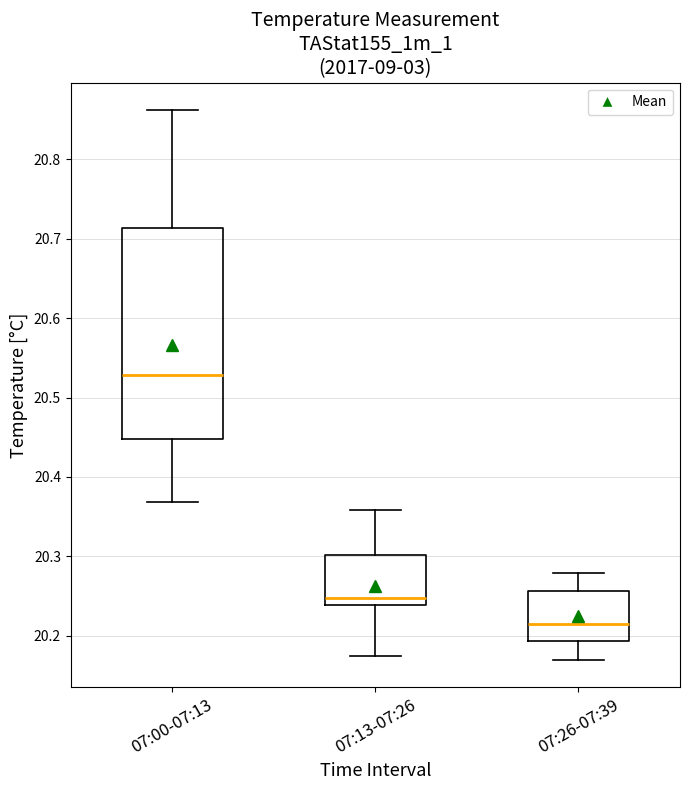

Which box's median line is the lowest?

07:26-07:39